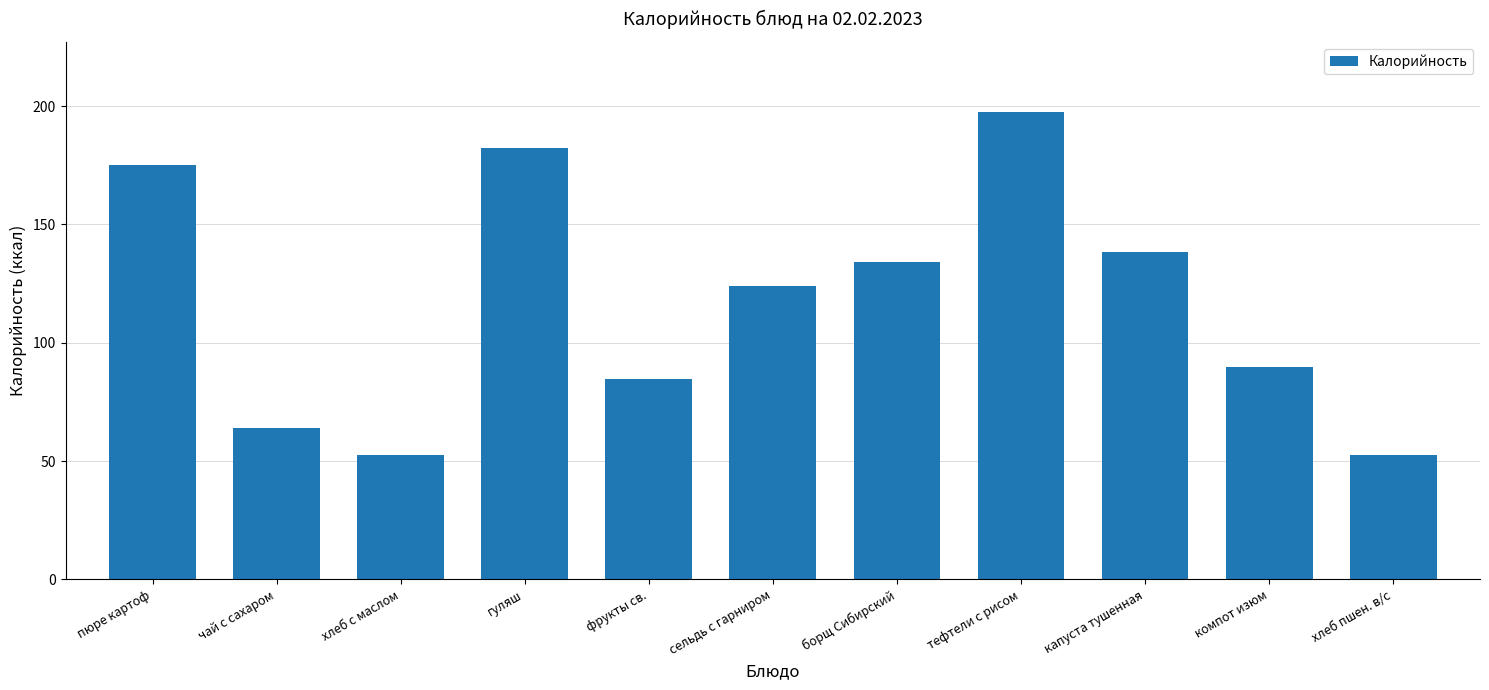

Approximately how many times larger is the value at фрукты св. compared to хлеб пшен. в/с?

1.6